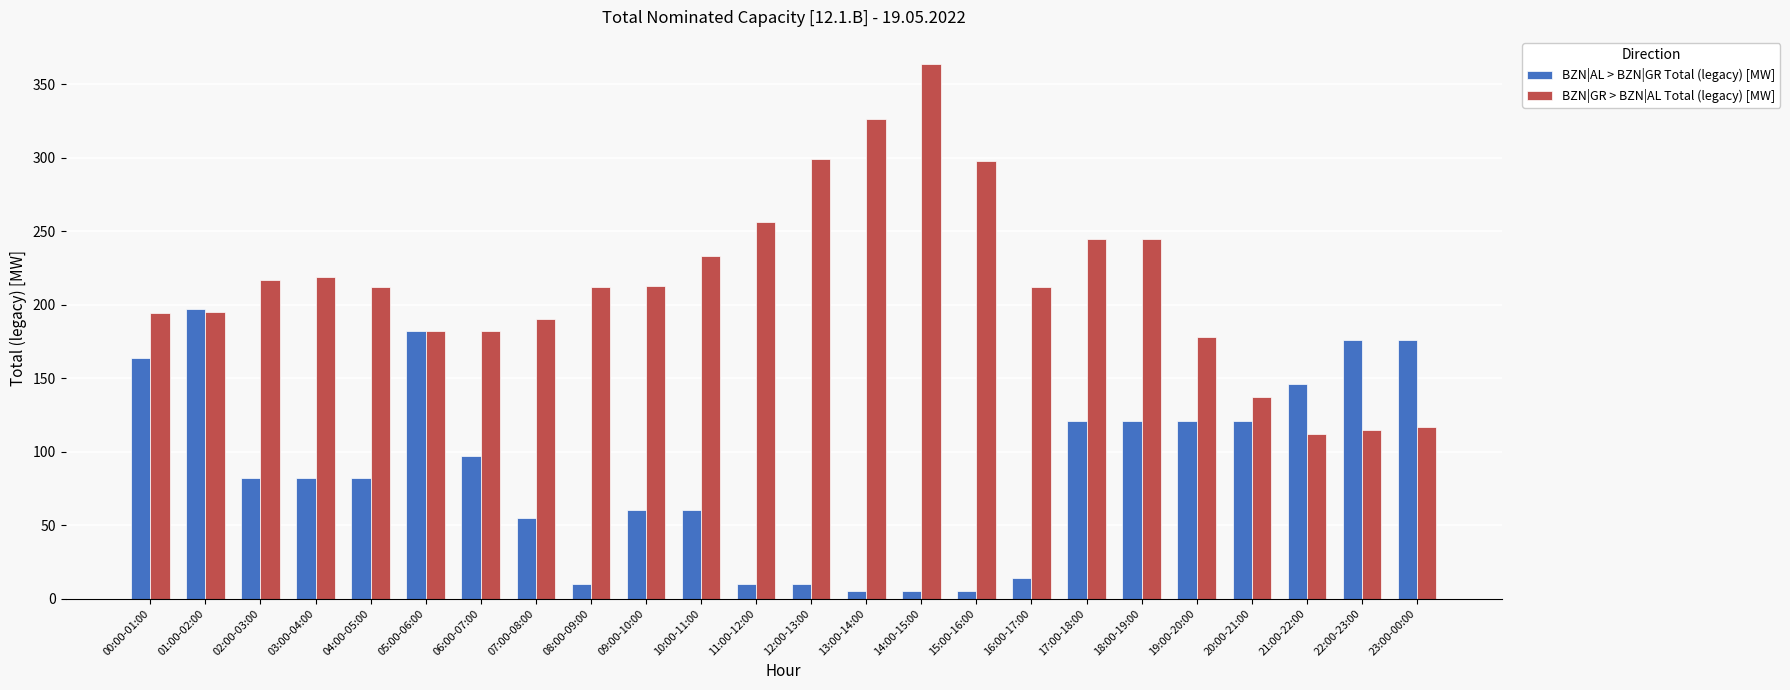

What is the difference between the second highest and second lowest values in the BZN|AL > BZN|GR Total (legacy) [MW] series?

177